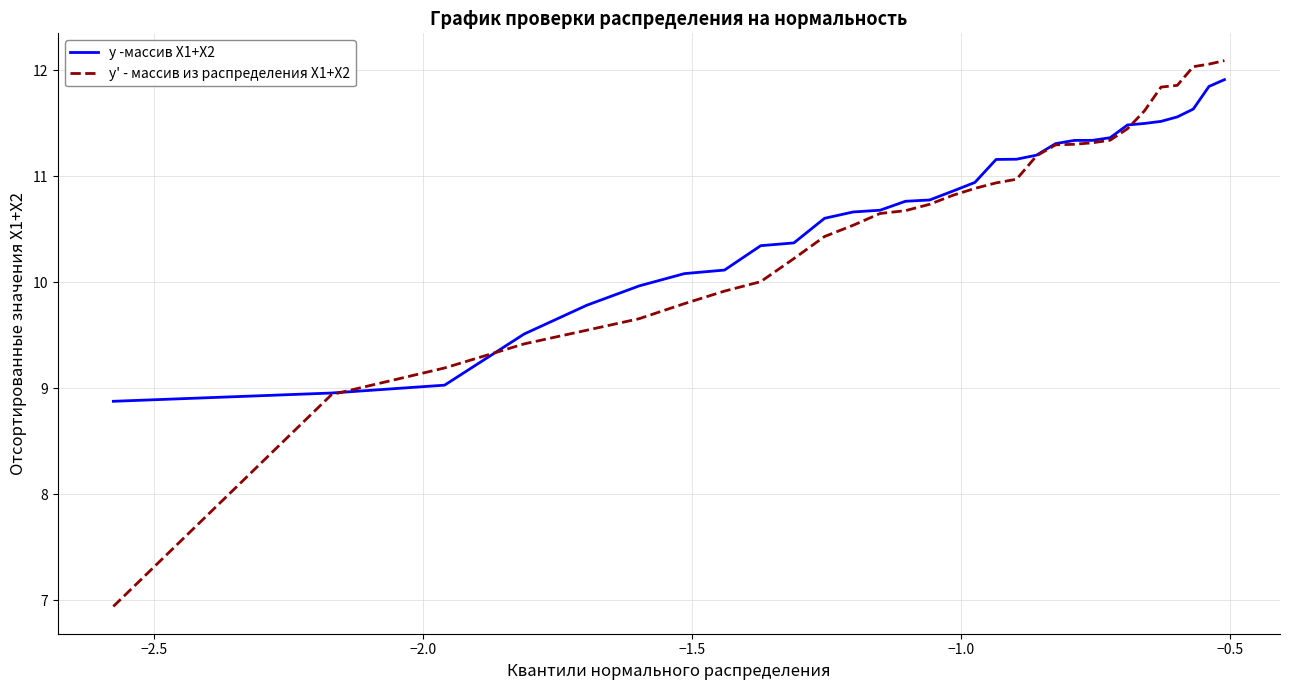

Which series has the widest spread of values?

y' - массив из распределения Х1+X2